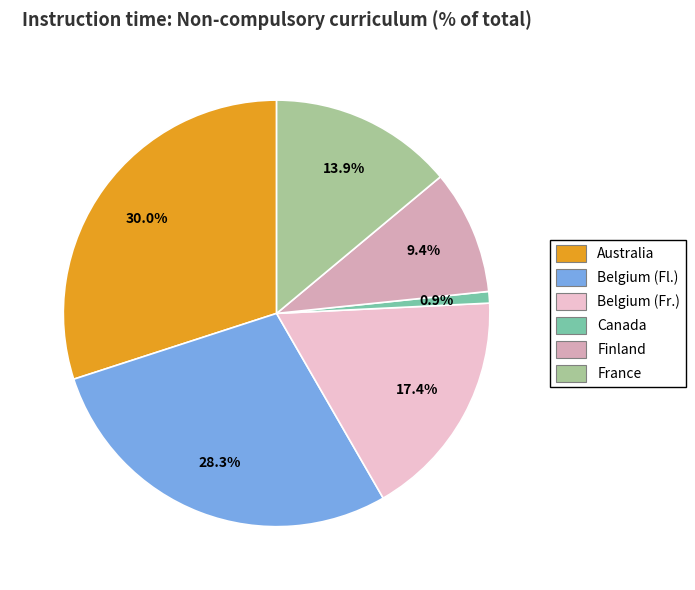

Is there any slice that represents more than half of the pie?

No